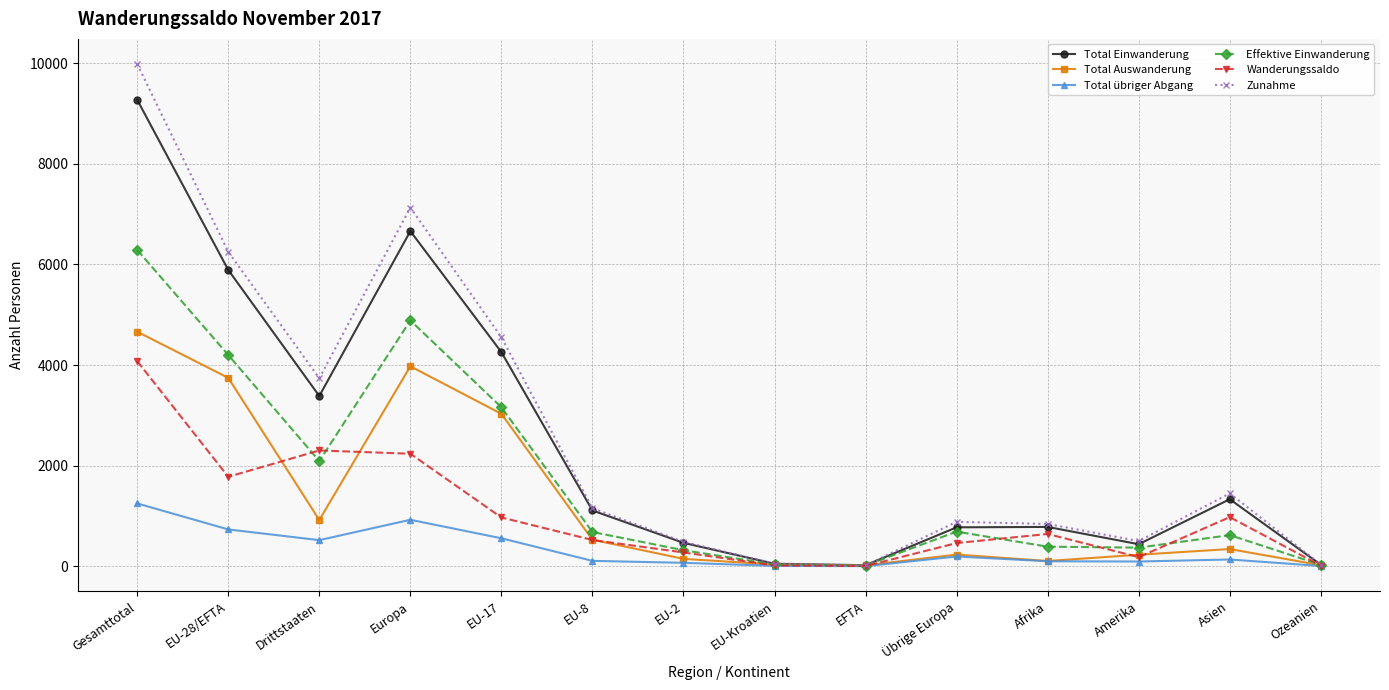

Rank the series by their maximum value, from highest to lowest.

Zunahme, Total Einwanderung, Effektive Einwanderung, Total Auswanderung, Wanderungssaldo, Total übriger Abgang